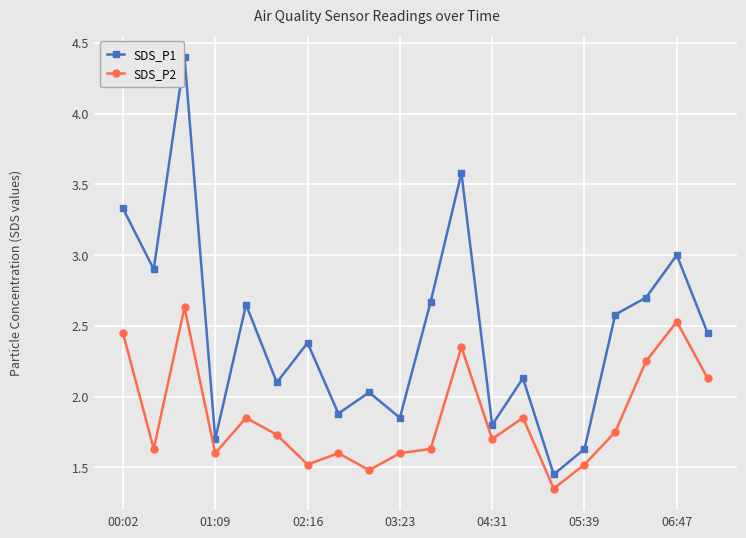

True or false: SDS_P2 and SDS_P1 cross at least once.

False